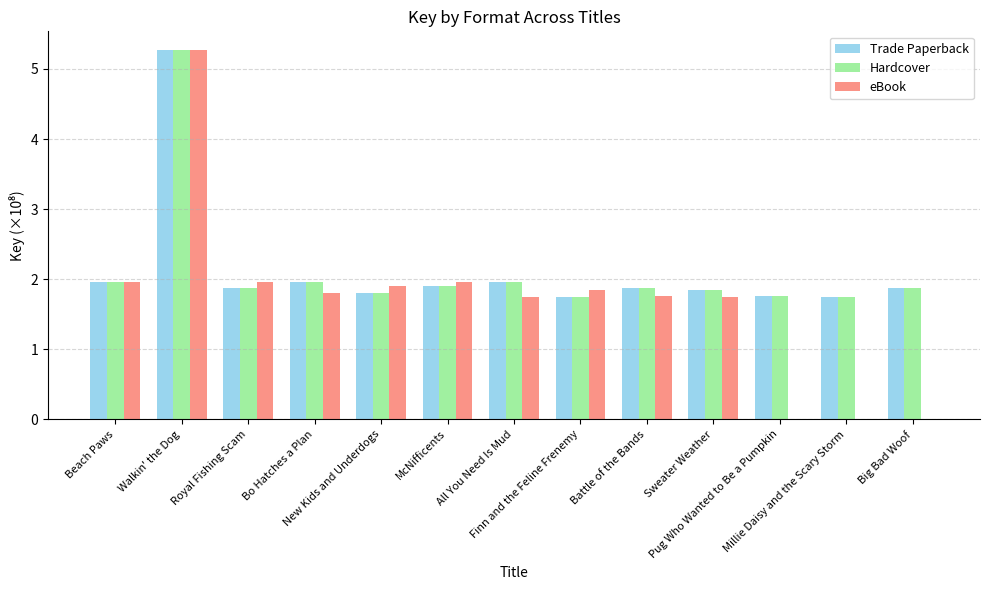

What is the greatest value displayed?

5.3